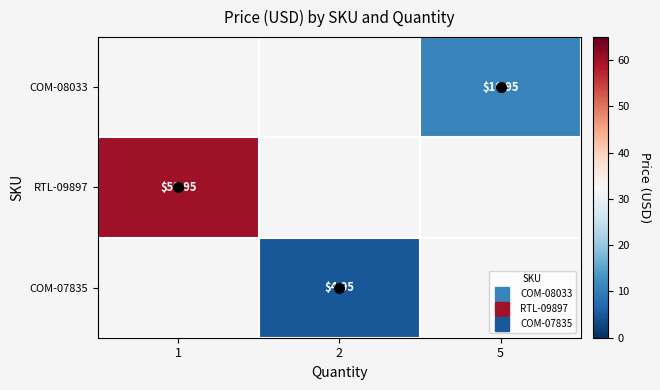

What is the minimum value shown in the chart?

5.0